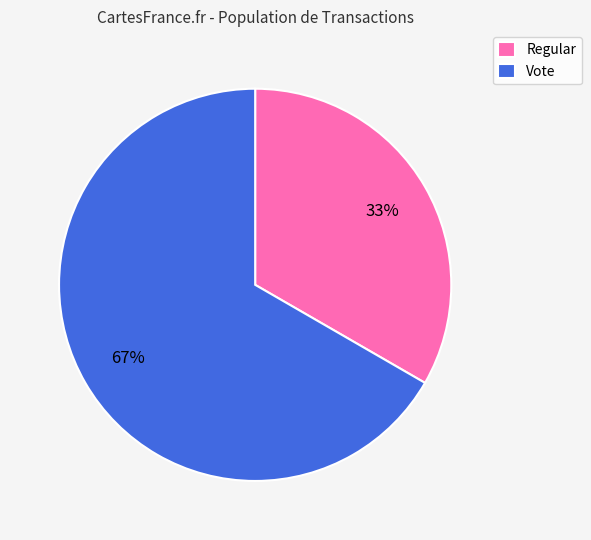

To the nearest percent, what is the combined percentage of Regular and Vote?

100%